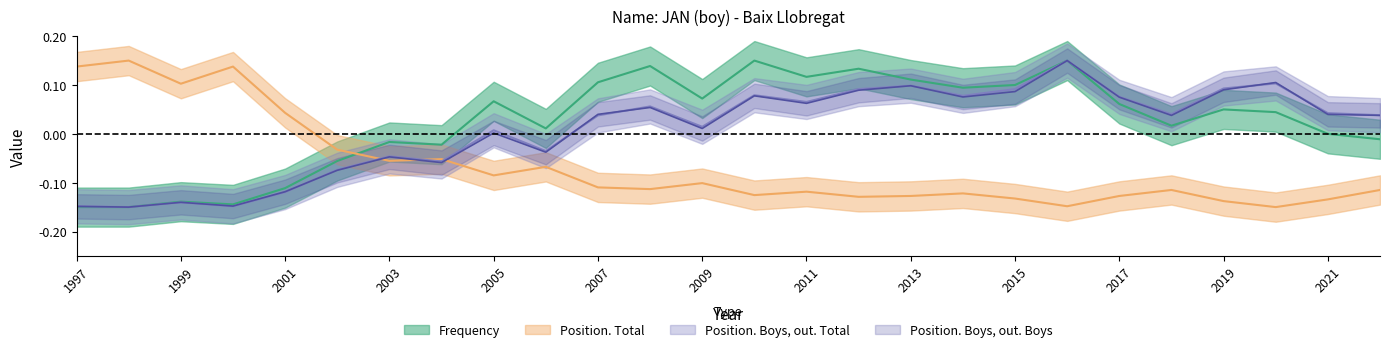

What is the difference between the second highest and minimum values in the Position. Boys, out. Total series?

0.3